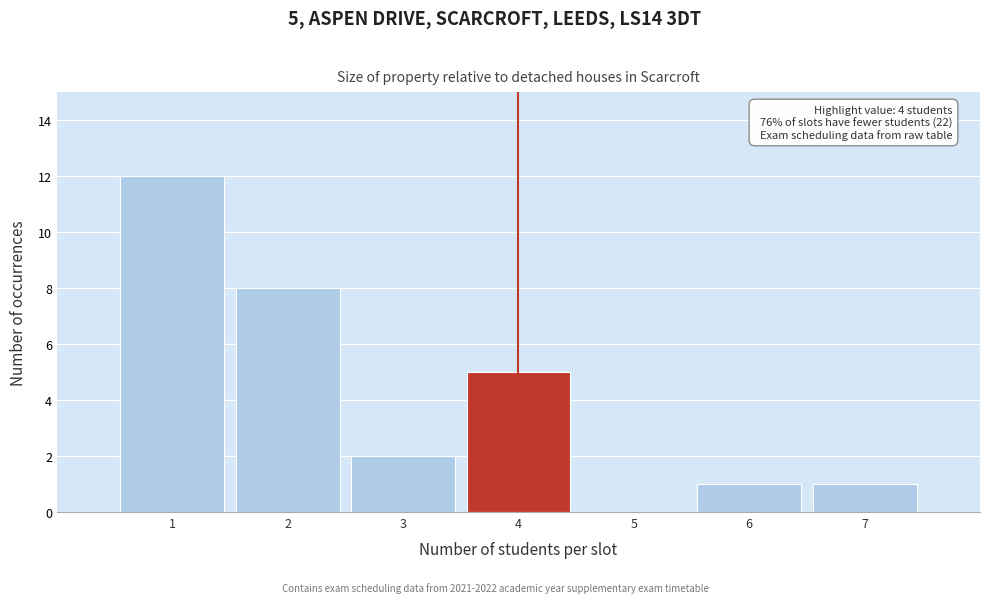

Over which range of the x-axis is the bar tallest?

0.5 to 1.5